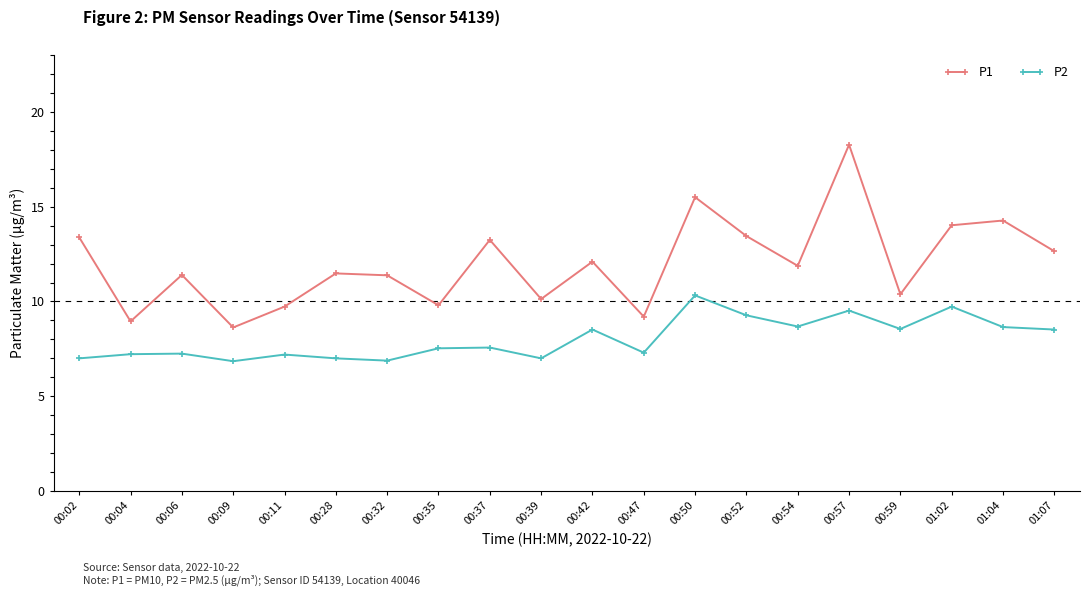

What is the value of the P1 point at the 6th from the left?

11.5